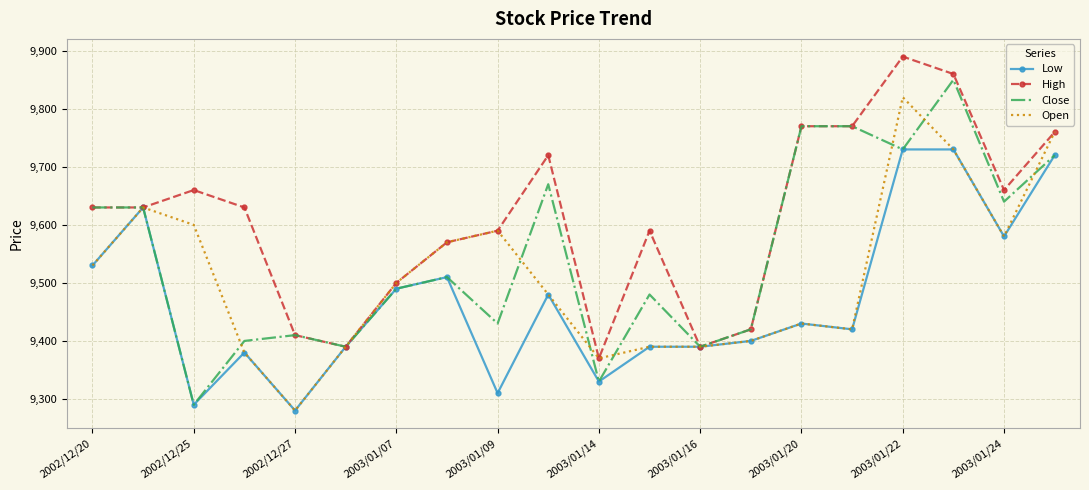

Which series has the largest total across all categories?

High